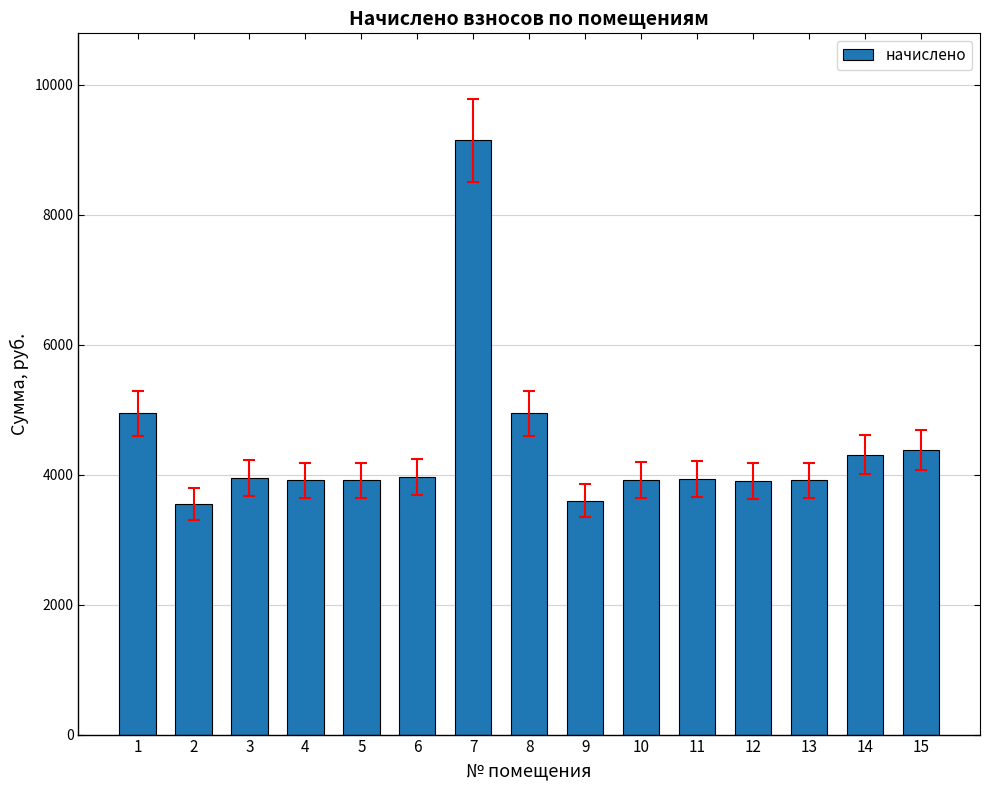

The value at 6 is 971.2. True or false?

False